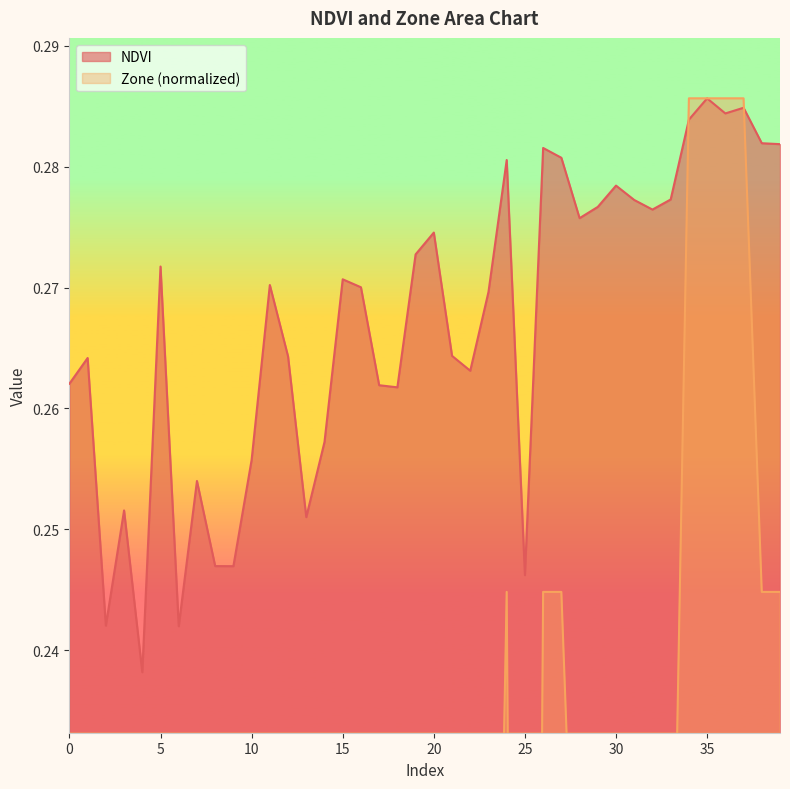

At how many categories does at least one series exceed 0?

40